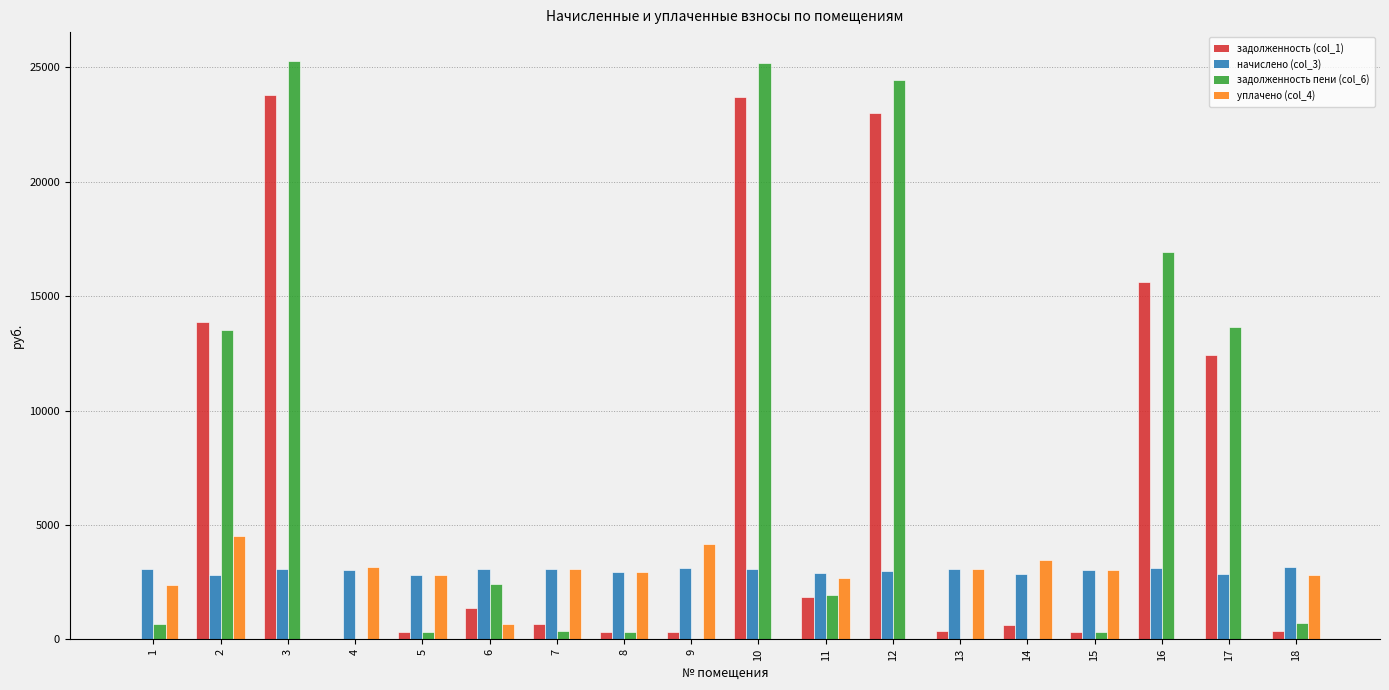

The начислено (col_3) series shows 1463.7 at 13. True or false?

False